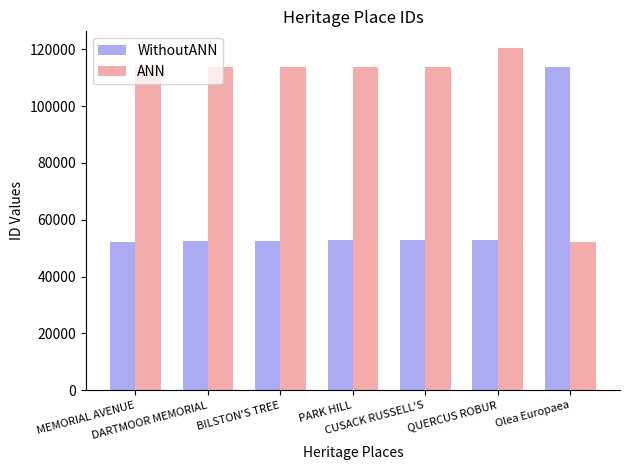

What is the total value across all series at MEMORIAL AVENUE?

166187